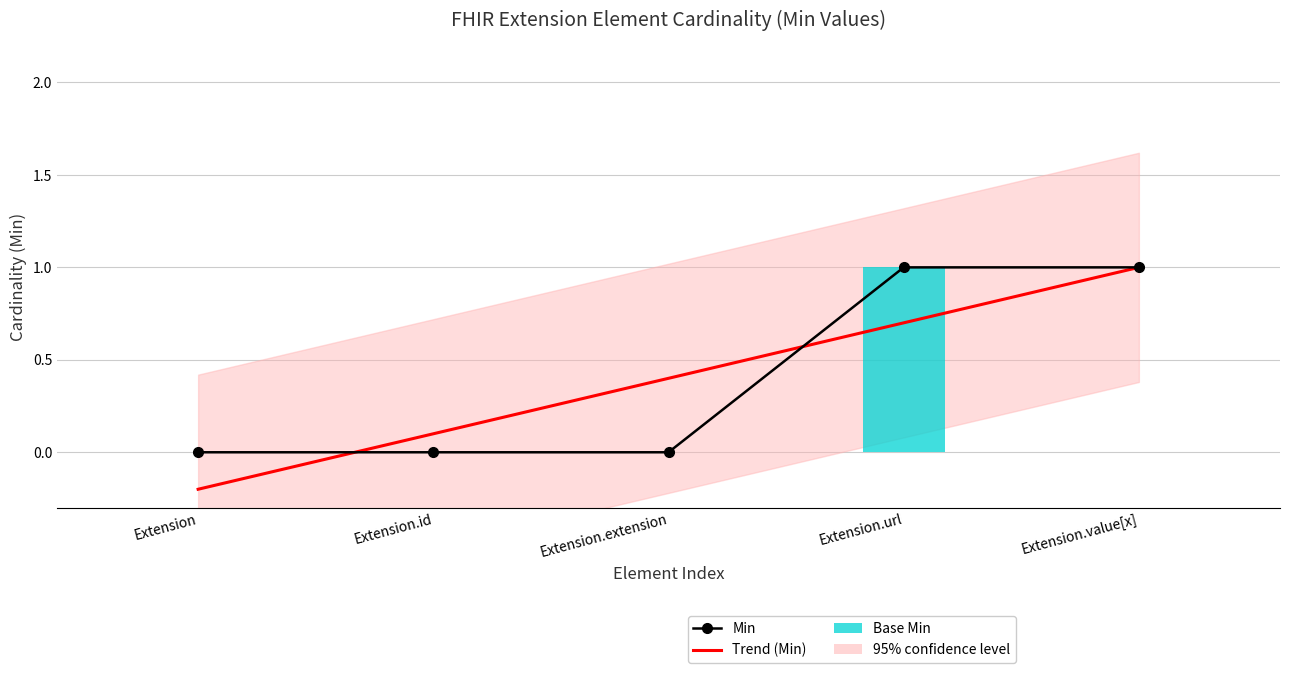

What is the sum of the Base Min values at Extension.url and Extension?

1.0